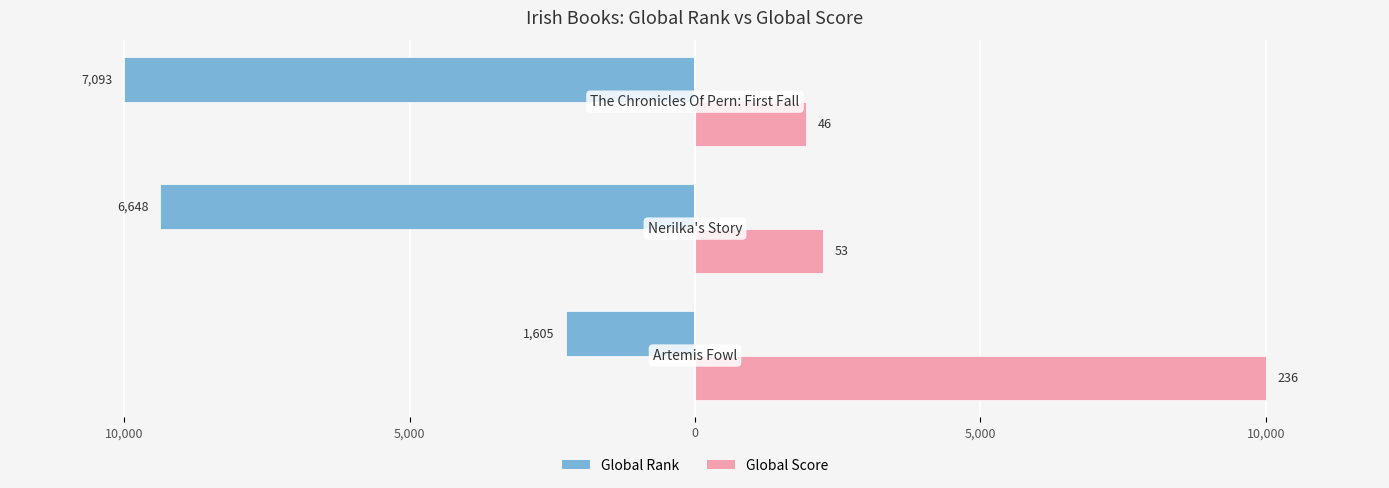

What are all the series names shown in the legend?

Global Rank, Global Score